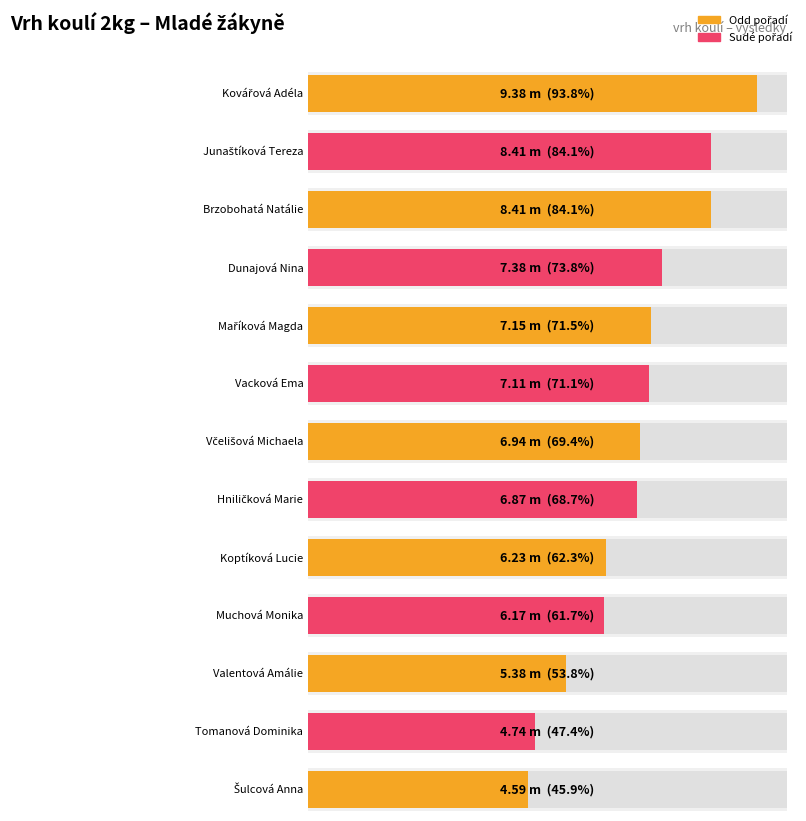

Rank the categories by value from lowest to highest.

Šulcová Anna, Tomanová Dominika, Valentová Amálie, Muchová Monika, Koptíková Lucie, Hniličková Marie, Včelišová Michaela, Vacková Ema, Maříková Magda, Dunajová Nina, Junaštíková Tereza, Brzobohatá Natálie, Kovářová Adéla